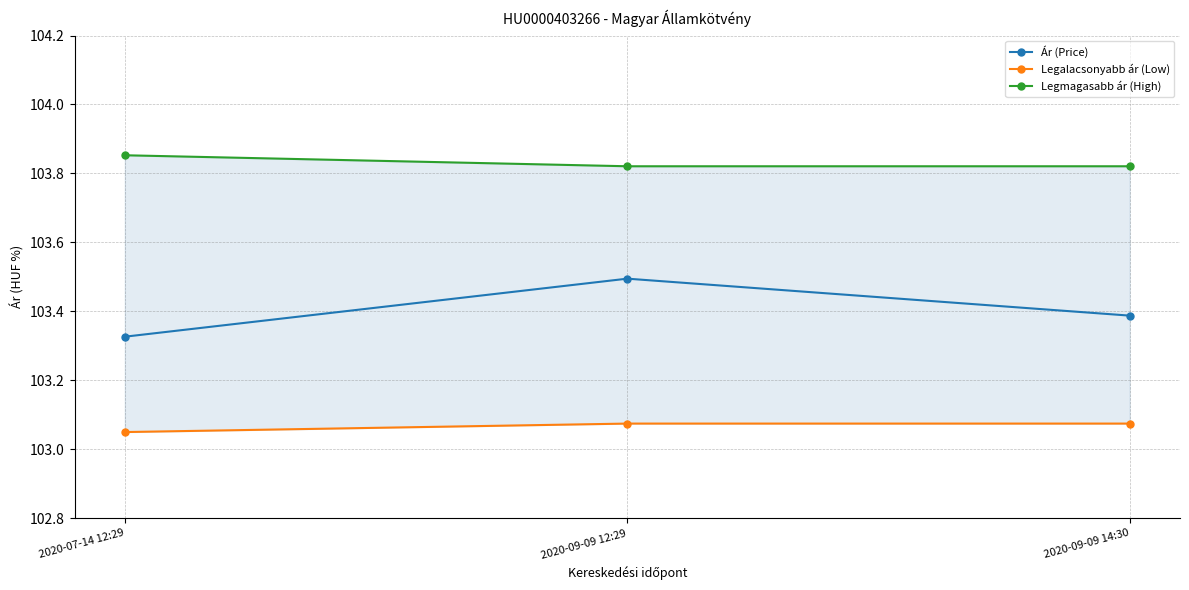

What is the sum of the Legmagasabb ár (High) values at 2020-07-14 12:29 and 2020-09-09 14:30?

207.7